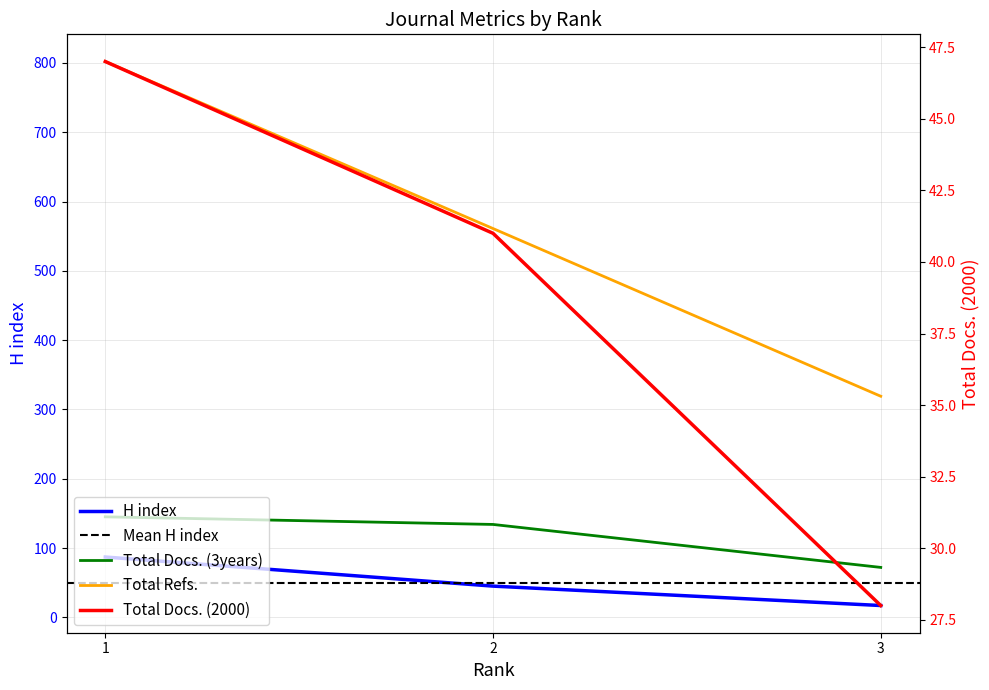

The value of Total Docs. (2000) at 2 is 41. True or false?

True